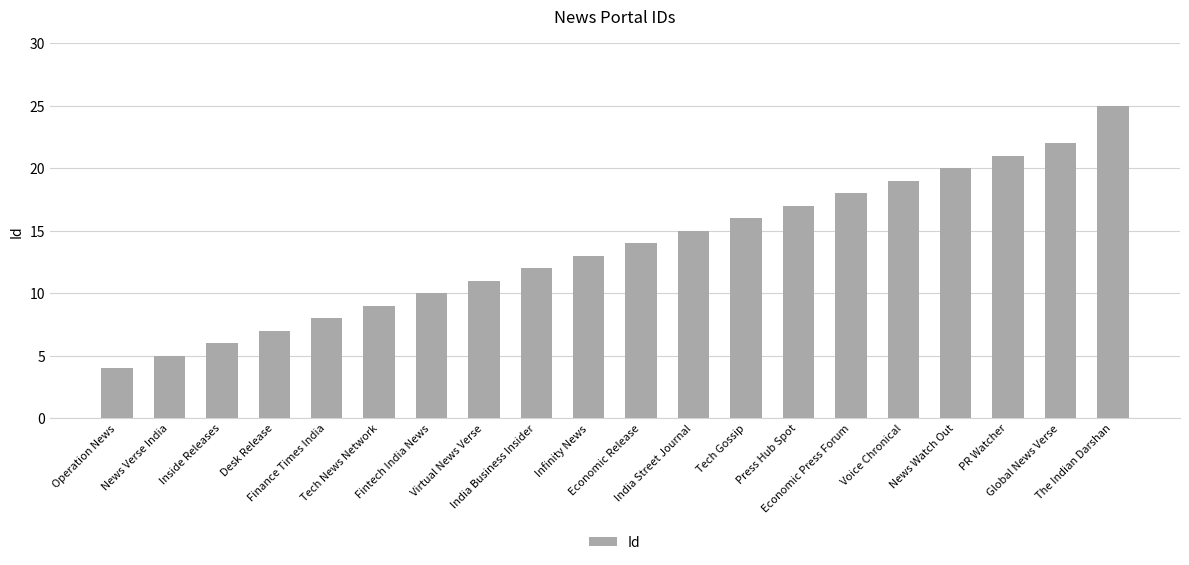

True or false: the data shows 1 at News Verse India.

False